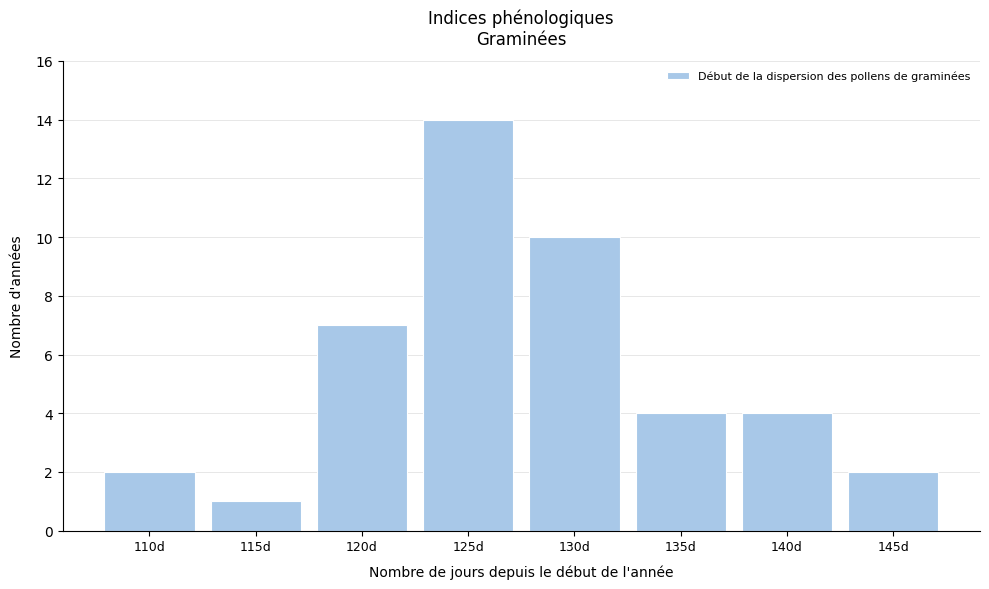

Reading left to right, list all the values displayed in this chart.

110d=2	115d=1	120d=7	125d=14	130d=10	135d=4	140d=4	145d=2